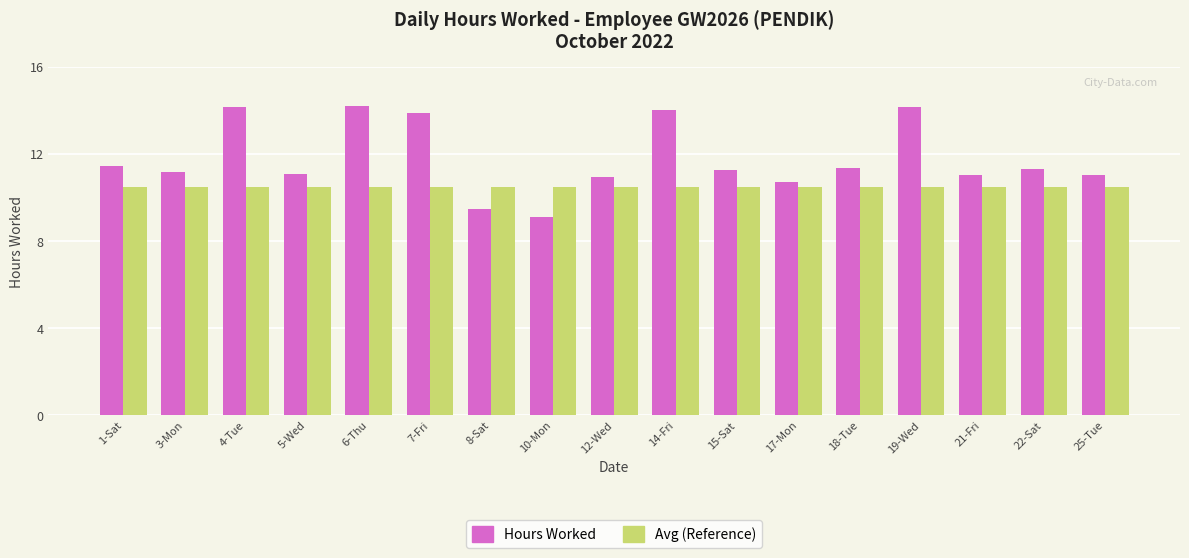

At 19-Wed, list the series in order from largest to smallest.

Hours Worked, Avg (Reference)